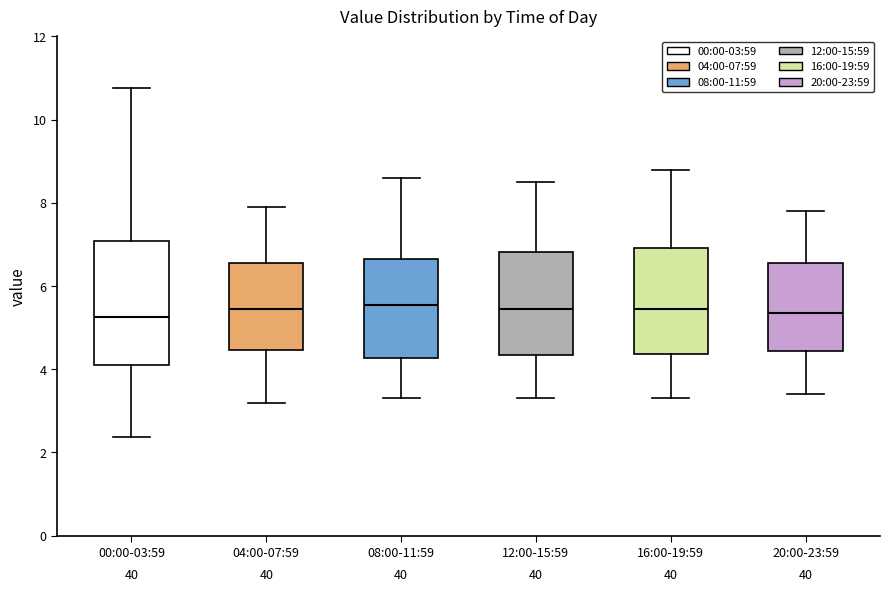

Reading left to right, read every box against the y-axis: the position of its median line, the range the box covers, and the ends of its whiskers. The values are not printed on the chart, so give them approximately, as read against the axis.

00:00-03:59: median 5.2, box 4.2 to 7.0, whiskers 2.4 to 10.8
04:00-07:59: median 5.4, box 4.4 to 6.6, whiskers 3.2 to 8.0
08:00-11:59: median 5.6, box 4.2 to 6.6, whiskers 3.4 to 8.6
12:00-15:59: median 5.4, box 4.4 to 6.8, whiskers 3.4 to 8.6
16:00-19:59: median 5.4, box 4.4 to 7.0, whiskers 3.4 to 8.8
20:00-23:59: median 5.4, box 4.4 to 6.6, whiskers 3.4 to 7.8